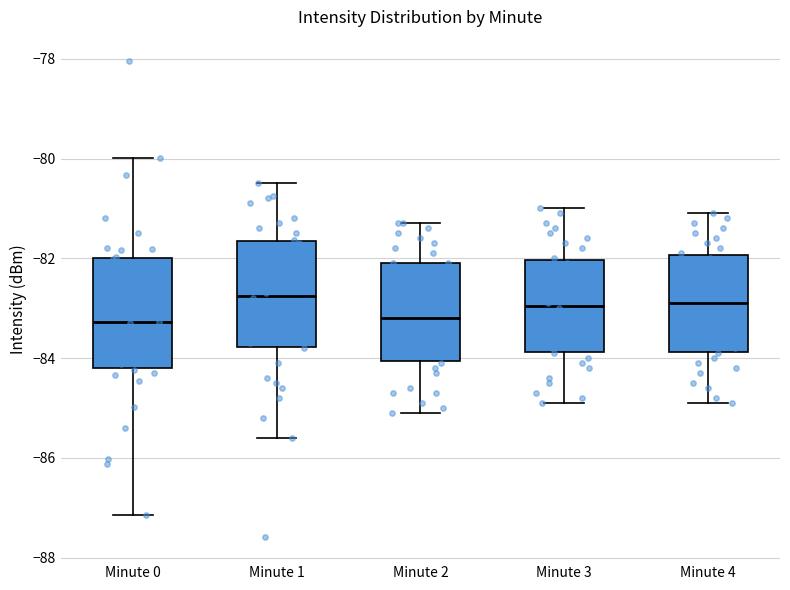

Reading left to right, transcribe this box plot: for each box, give where its median line is, the range the box spans, and where its two whiskers end, as read against the y-axis. The values are not printed on the chart, so give them approximately, as read against the axis.

Minute 0: median -83.2, box -84.2 to -82.0, whiskers -87.2 to -80.0
Minute 1: median -82.8, box -83.8 to -81.6, whiskers -85.6 to -80.4
Minute 2: median -83.2, box -84.0 to -82.0, whiskers -85.0 to -81.2
Minute 3: median -83.0, box -83.8 to -82.0, whiskers -84.8 to -81.0
Minute 4: median -82.8, box -83.8 to -82.0, whiskers -84.8 to -81.0